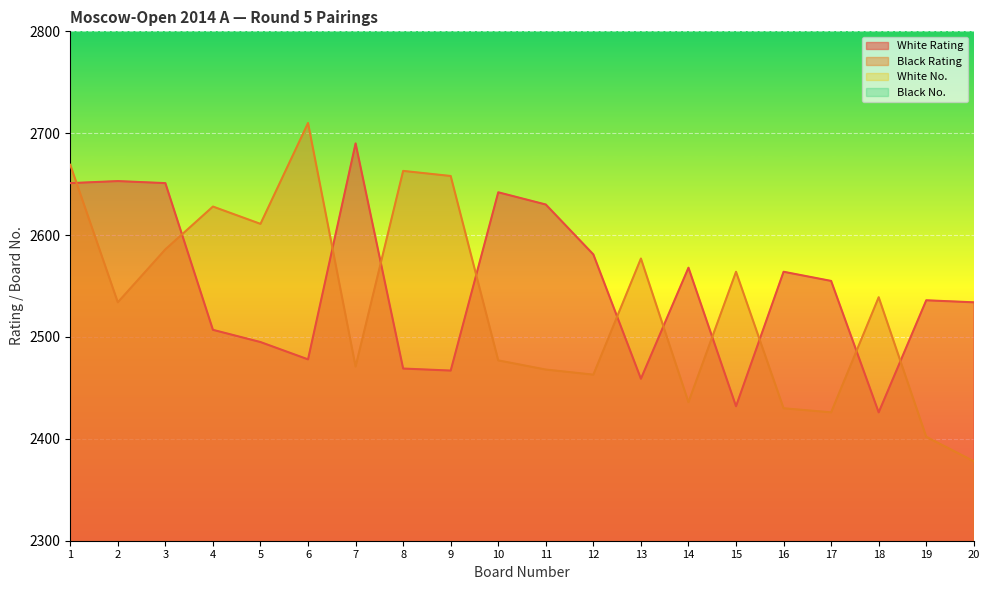

How many interior local peaks does the White Rating series have?

6